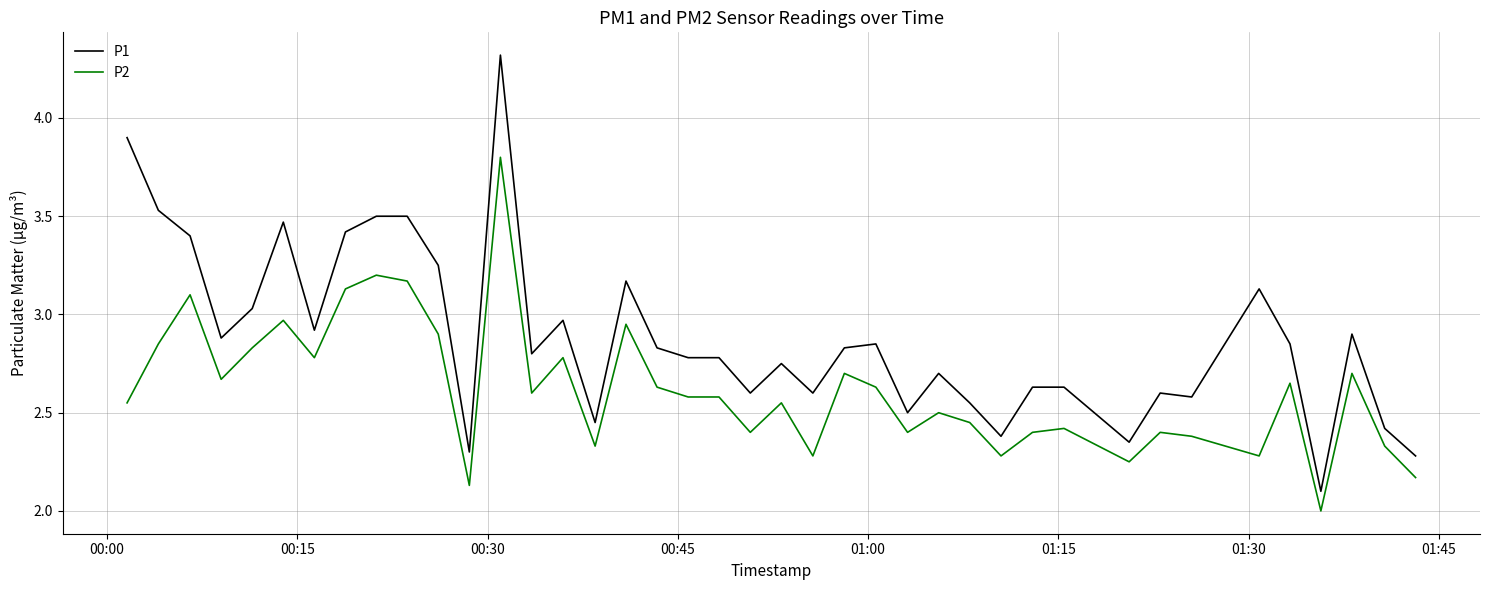

What is the difference between the maximum and minimum values in the P2 series?

1.8